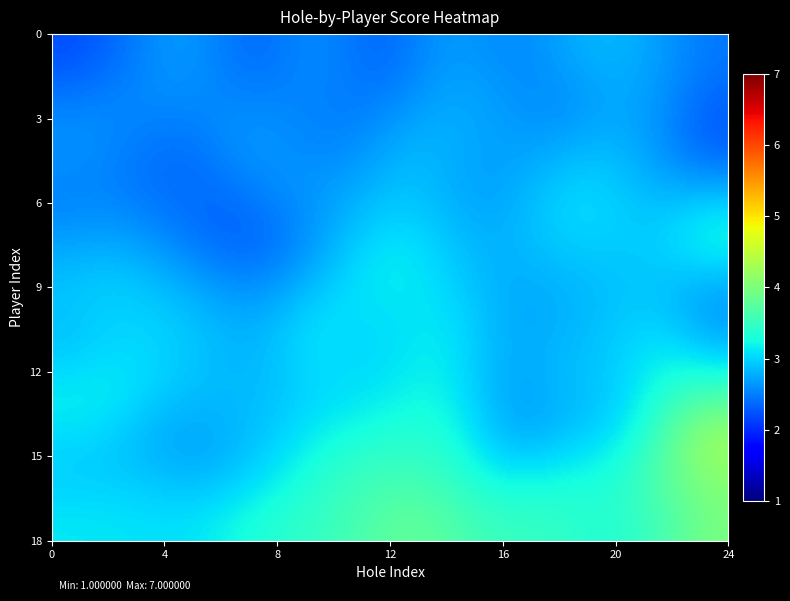

How many categories are shown in the chart?

24